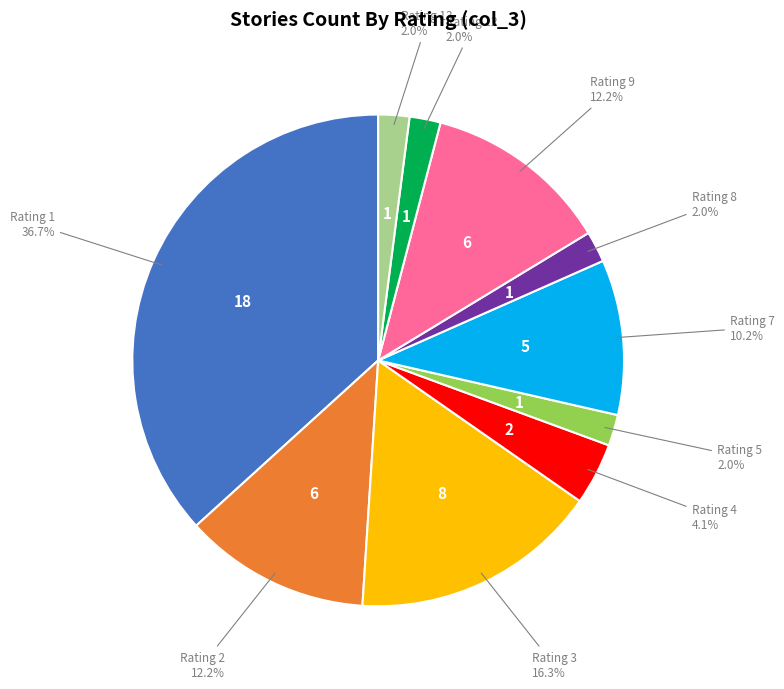

Is there a majority slice in this chart?

No